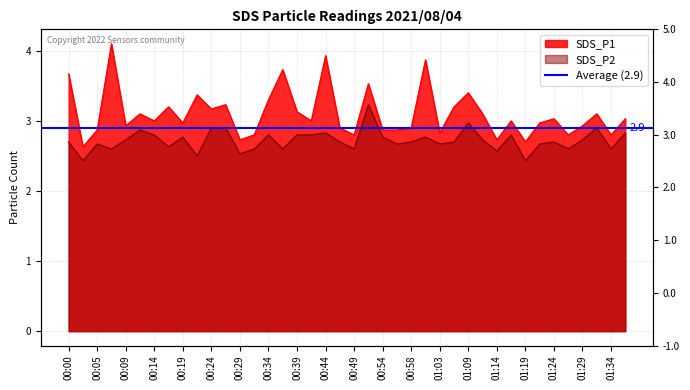

Rank the series by their average value, from lowest to highest.

SDS_P2, SDS_P1